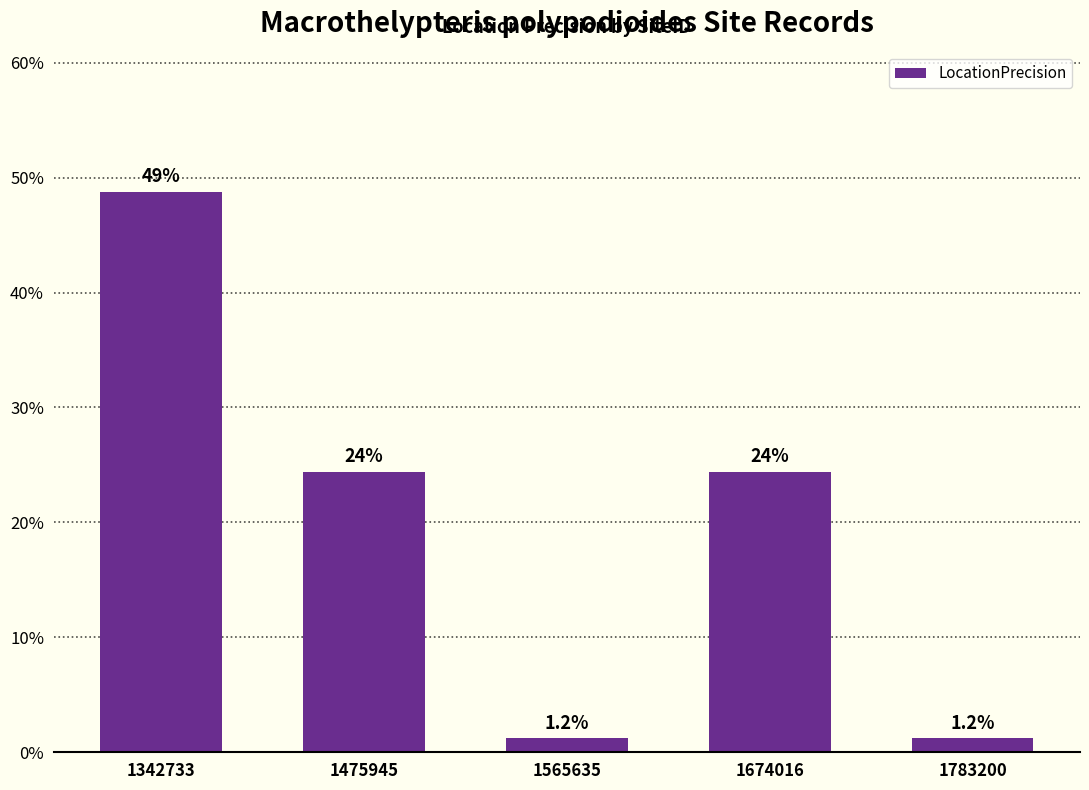

What is the ratio of the value at 1475945 to the value at 1565635?

20.0